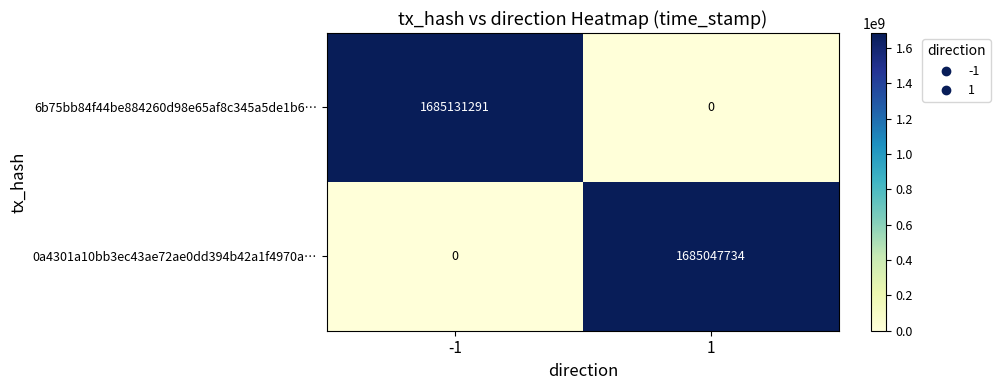

Which series has the widest spread of values?

6b75bb84f44be884260d98e65af8c345a5de1b6…